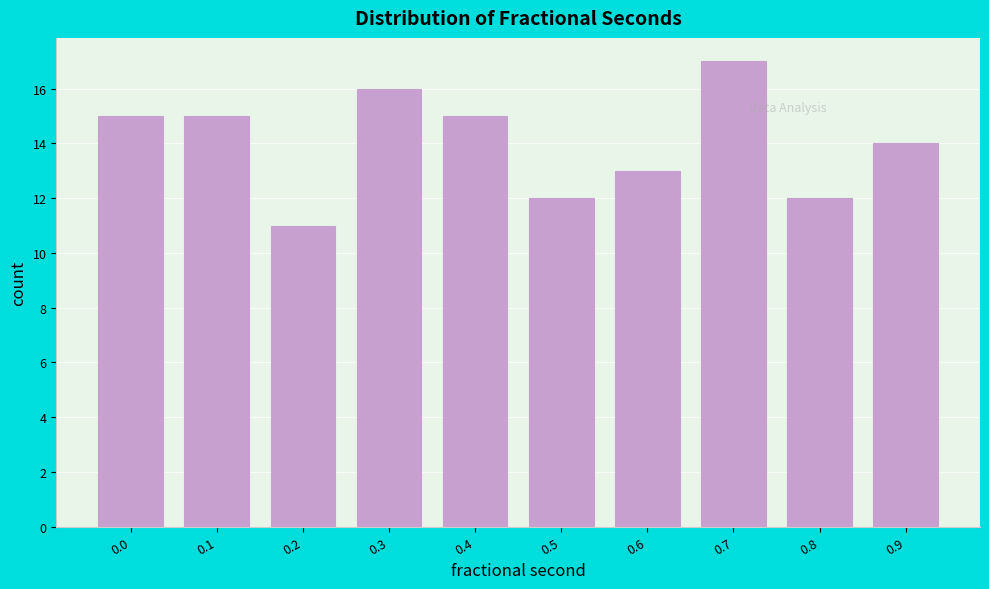

Reading left to right, extract all data points from this chart.

15	15	11	16	15	12	13	17	12	14